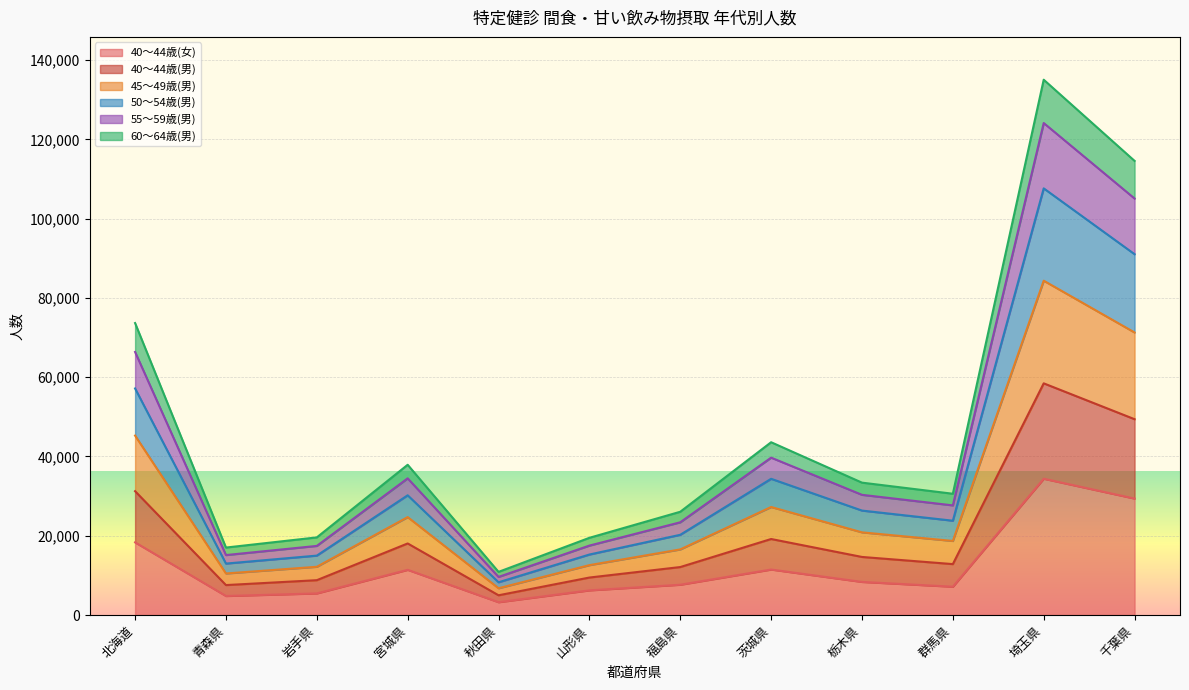

At which category is the sum across all series the highest?

埼玉県